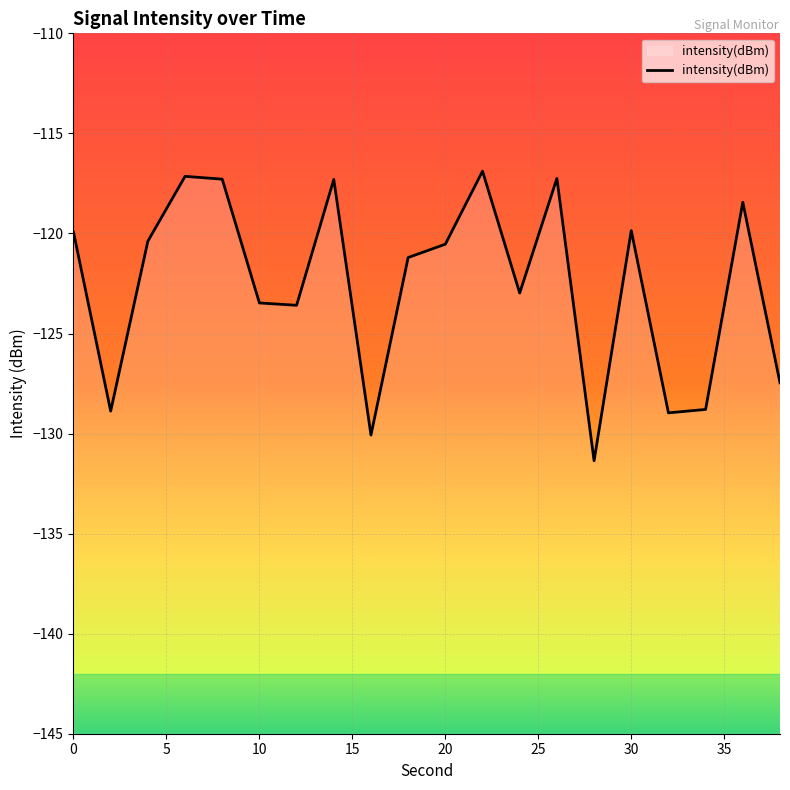

Reading left to right, what are all the values shown in this chart?

0=-119.9	2=-128.9	4=-120.4	6=-117.1	8=-117.3	10=-123.5	12=-123.6	14=-117.3	16=-130.1	18=-121.2	20=-120.5	22=-116.9	24=-123.0	26=-117.3	28=-131.4	30=-119.9	32=-129.0	34=-128.8	36=-118.4	38=-127.5